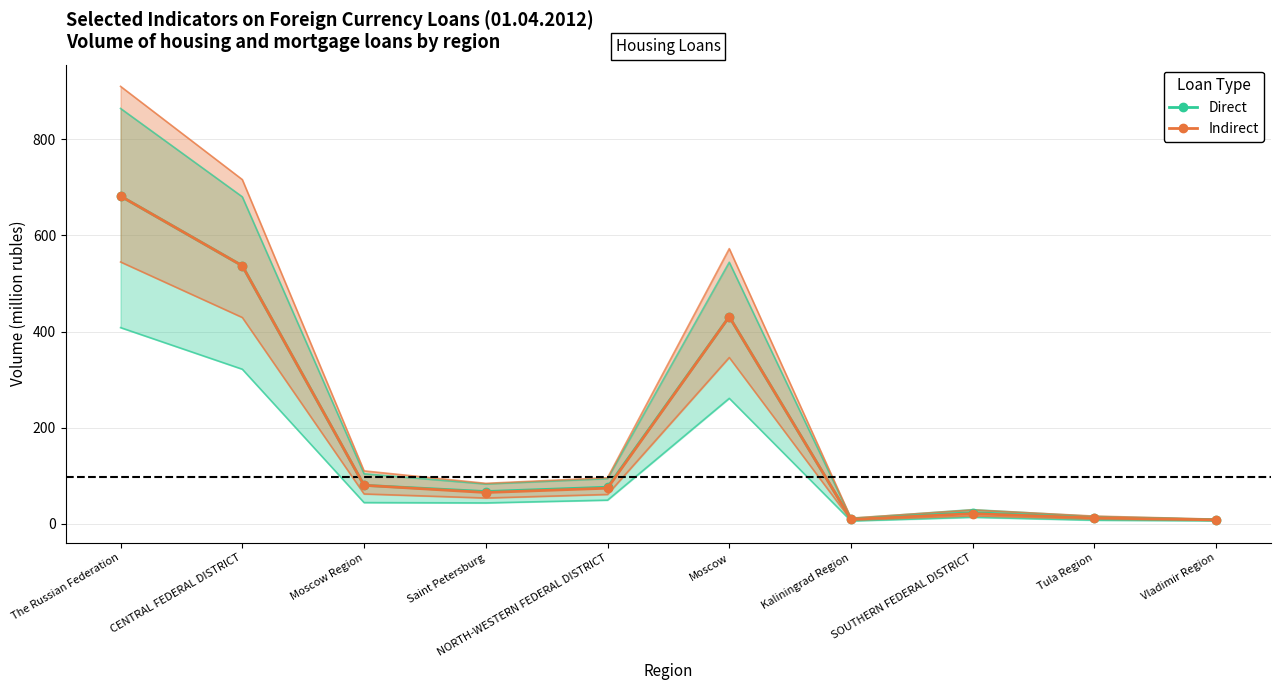

What position from the right is NORTH-WESTERN FEDERAL DISTRICT?

6